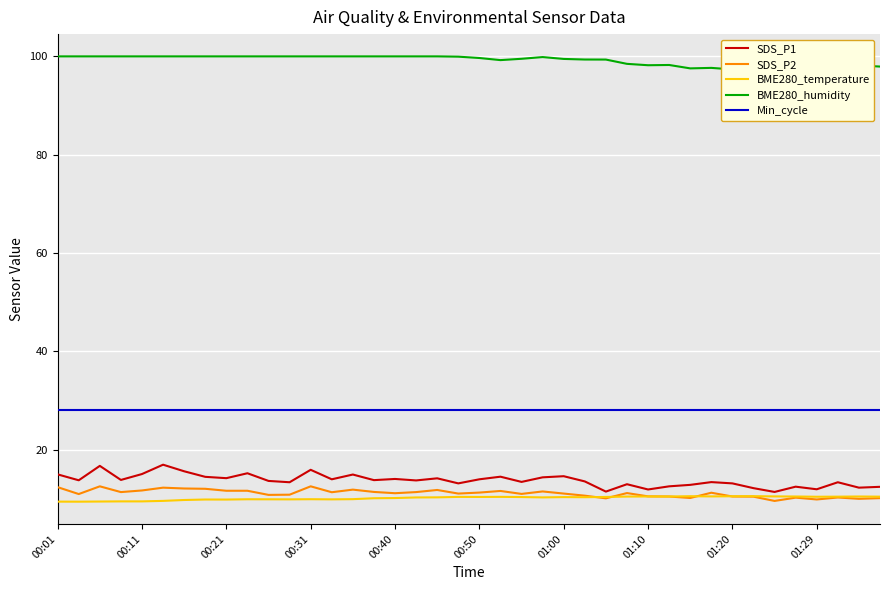

Which series has the widest spread of values?

SDS_P1